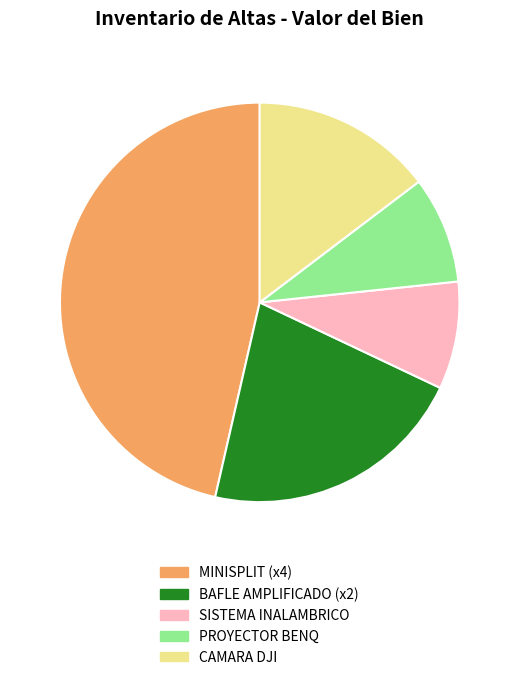

The PROYECTOR BENQ slice represents 2% of the pie. True or false?

False